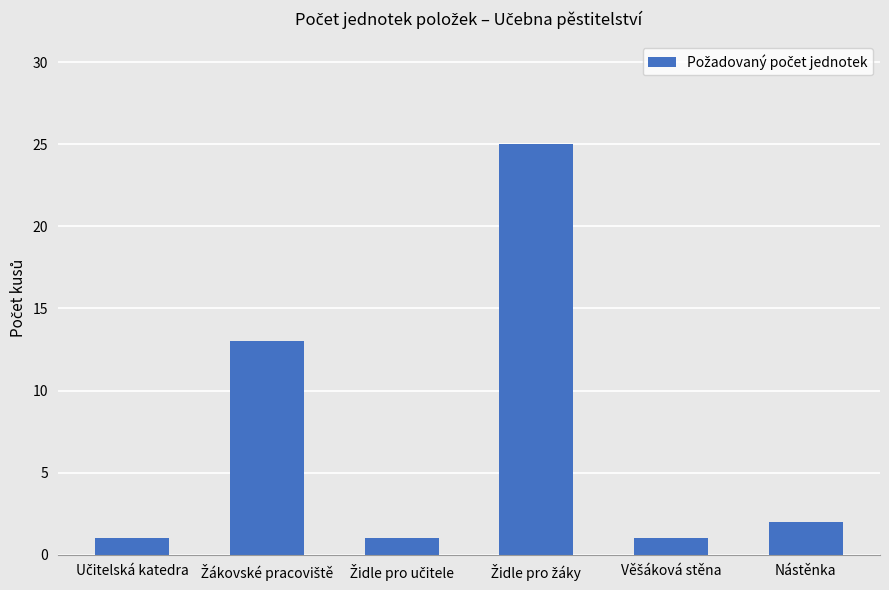

Reading left to right, transcribe all the data shown in this chart.

1	13	1	25	1	2